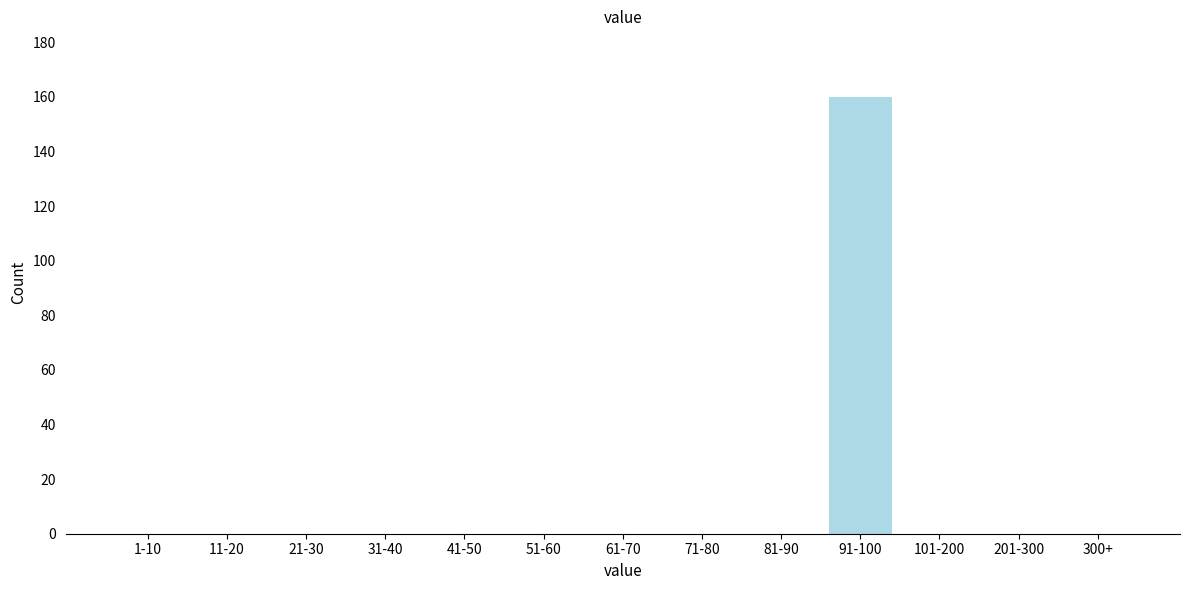

Reading right to left, transcribe all the data shown in this chart.

300+=0	201-300=0	101-200=0	91-100=160	81-90=0	71-80=0	61-70=0	51-60=0	41-50=0	31-40=0	21-30=0	11-20=0	1-10=0